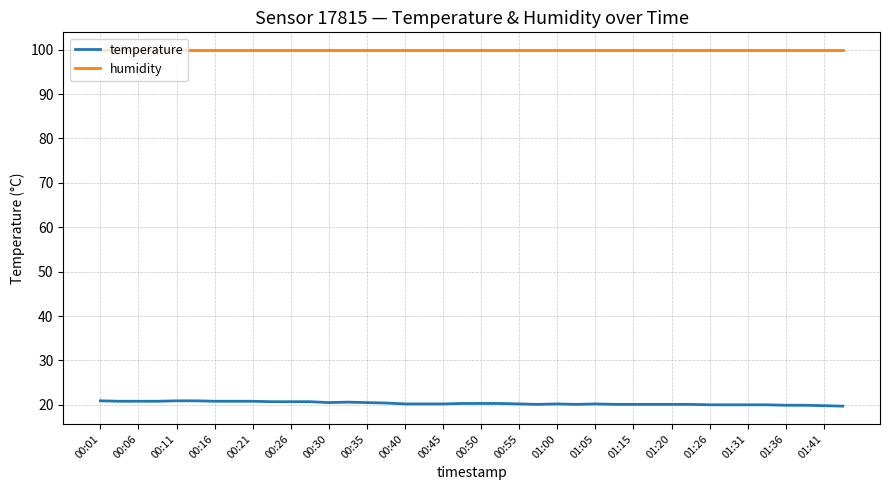

True or false: temperature and humidity cross at least once.

False